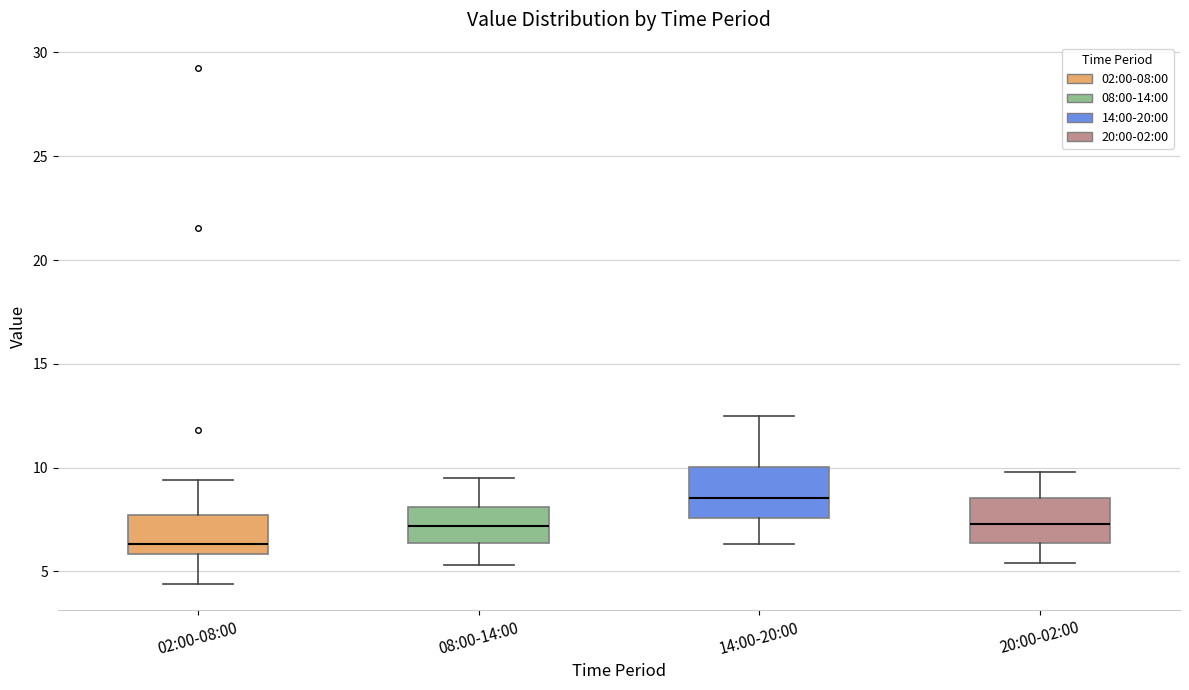

Where does the lower whisker of the box for 14:00-20:00 end on the y-axis? The values are not printed on the chart, so give them approximately, as read against the axis.

6.5